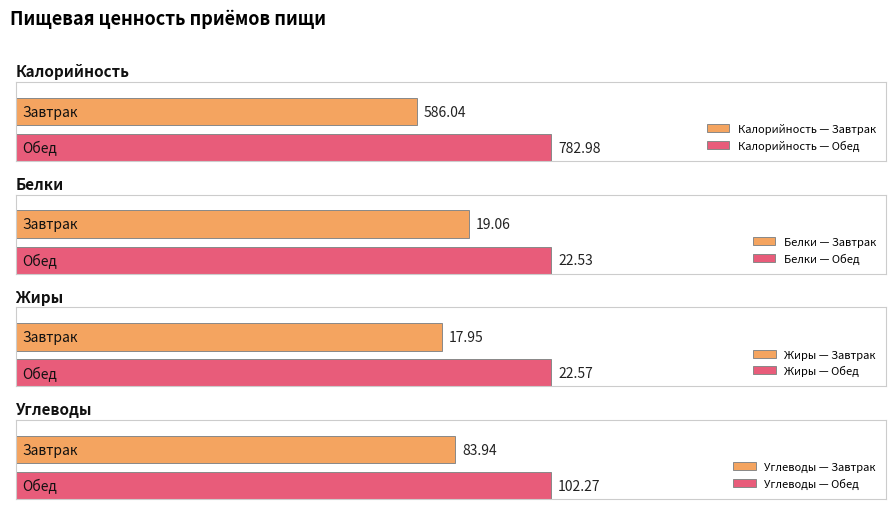

How many groups of bars are there?

2